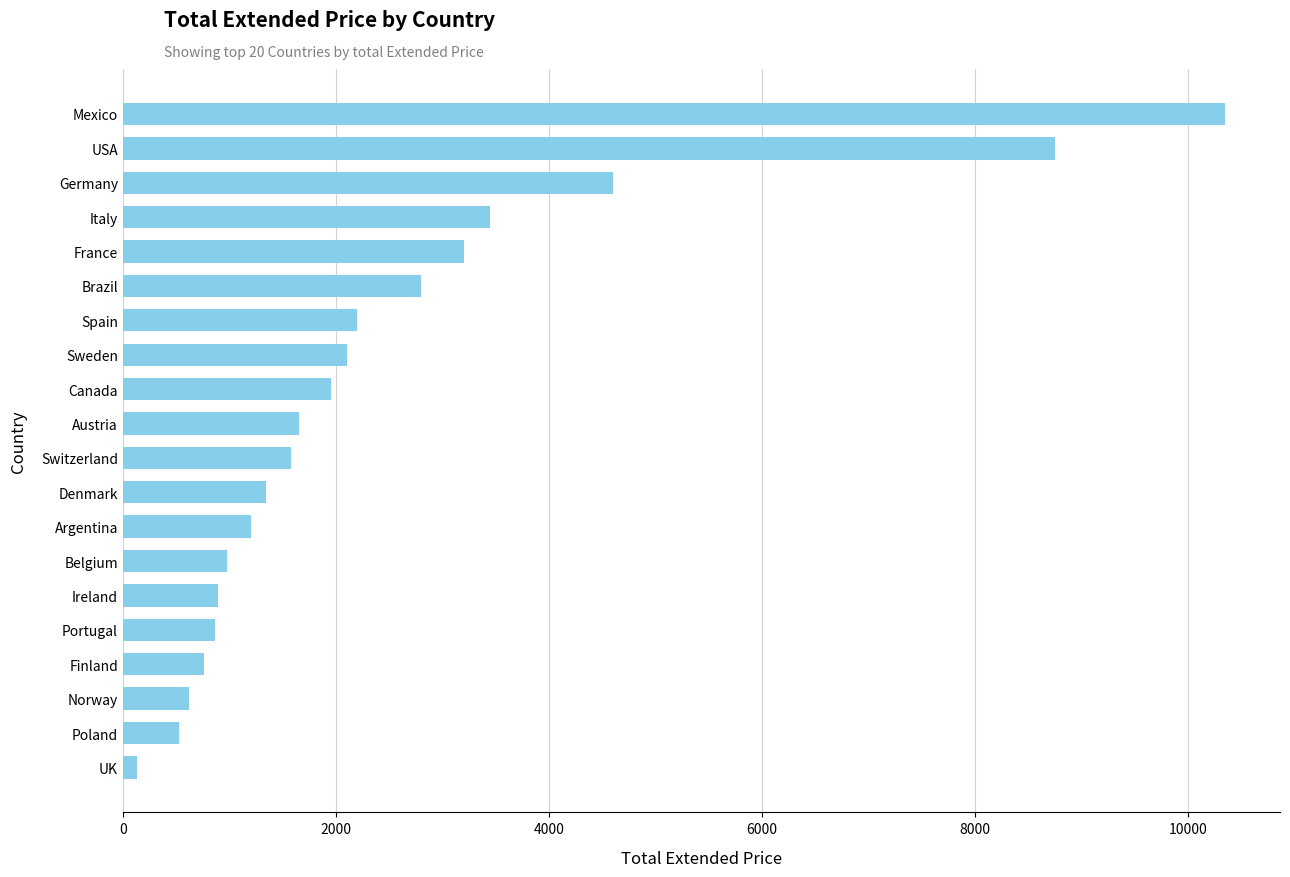

What value does the data have at France?

3200.5